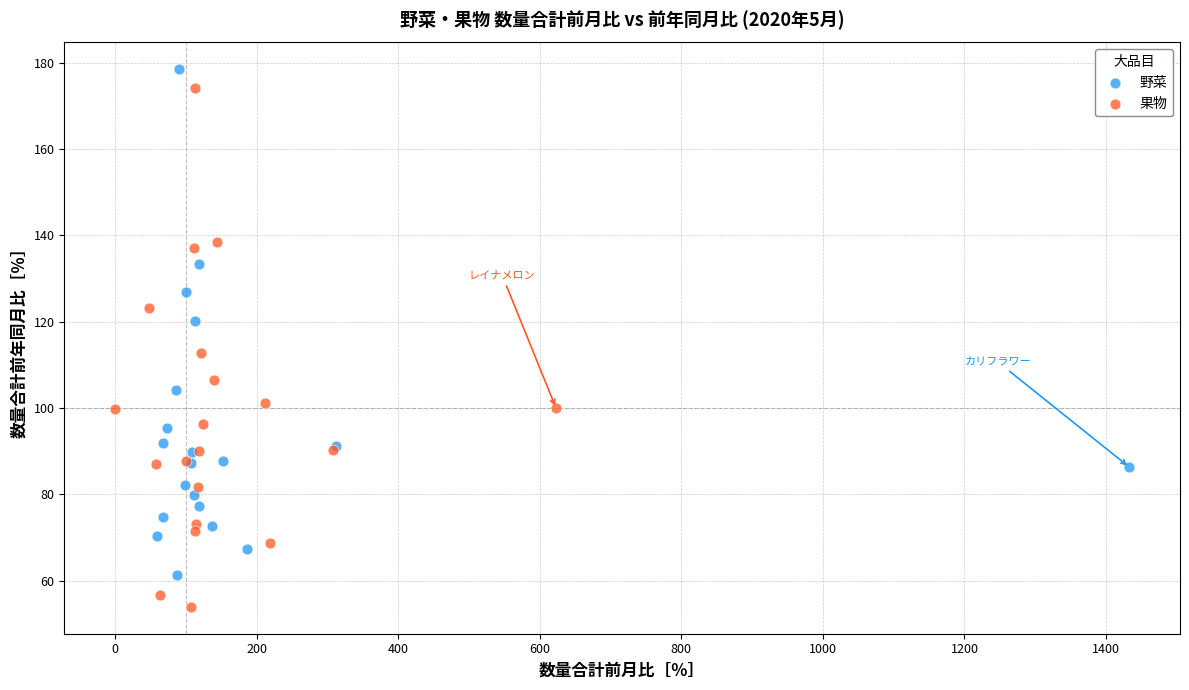

What are all the series names shown in the legend?

野菜, 果物